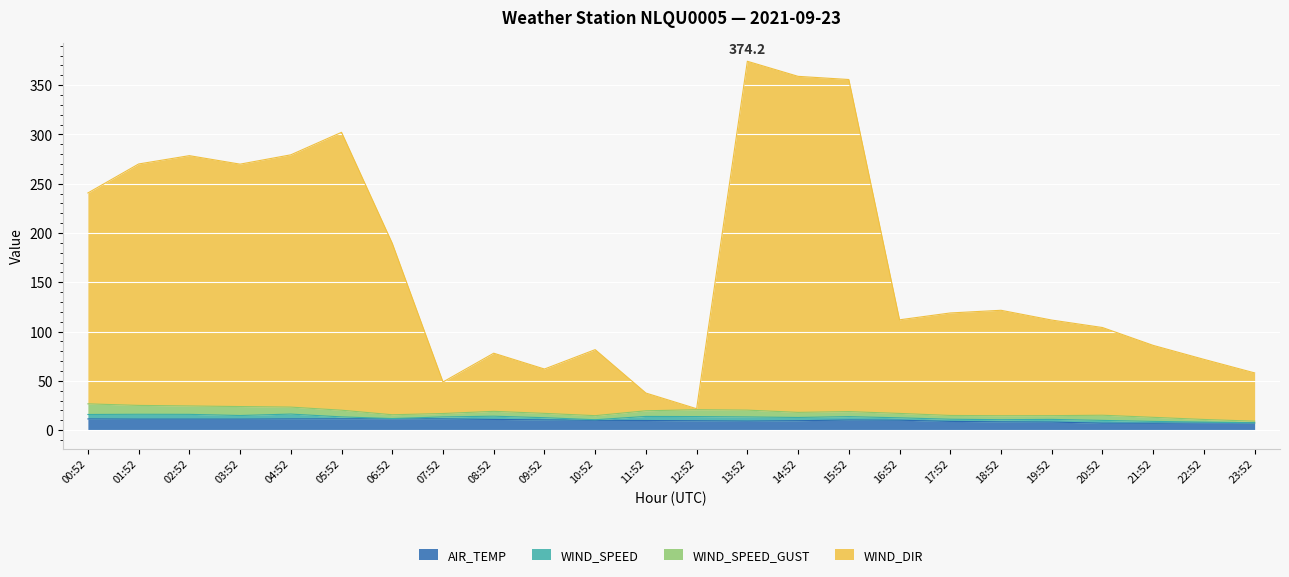

The WIND_DIR series shows 34.2 at 19:52. True or false?

False